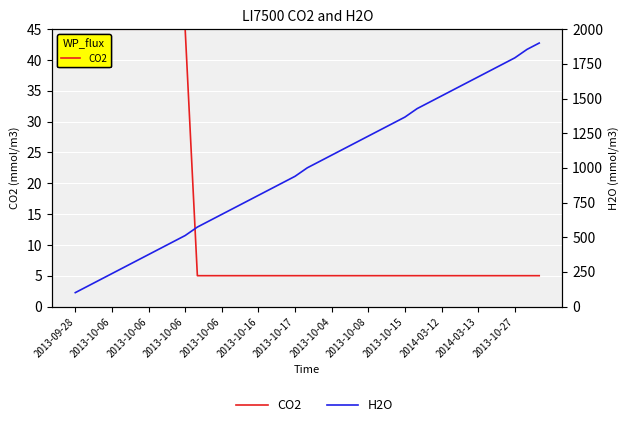

Rank the series by their average value, from lowest to highest.

CO2, H2O